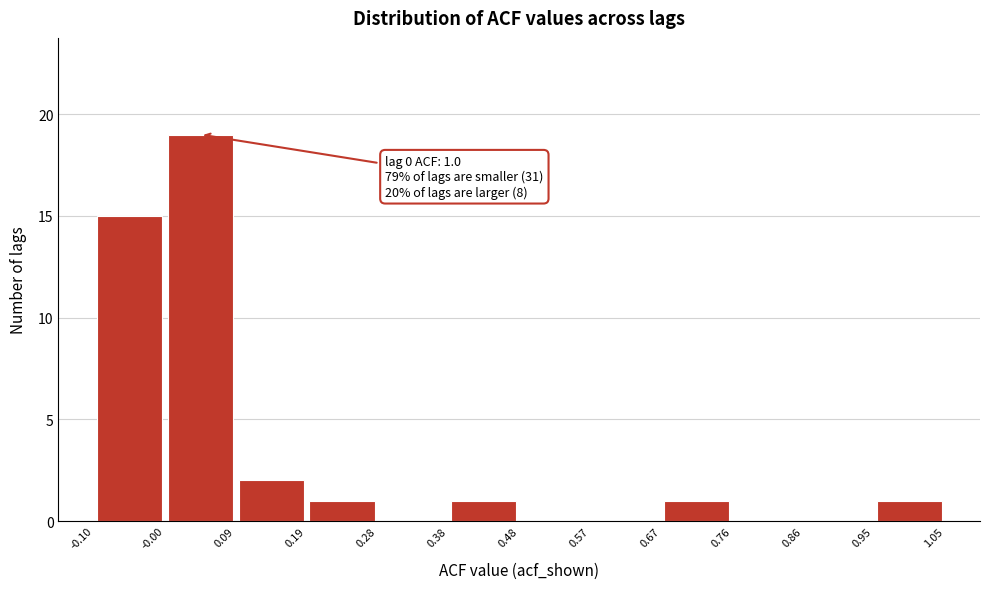

Which range on the x-axis has the tallest bar?

-0.00 to 0.09